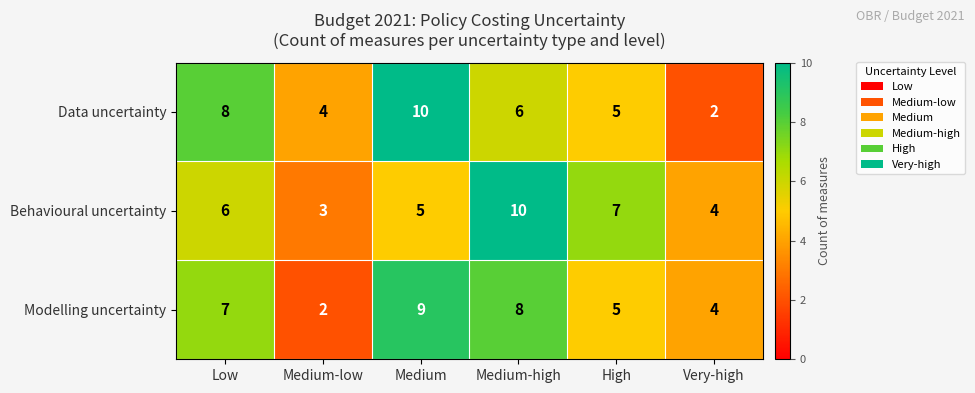

Which series changed the most between Medium-low and Medium?

Modelling uncertainty